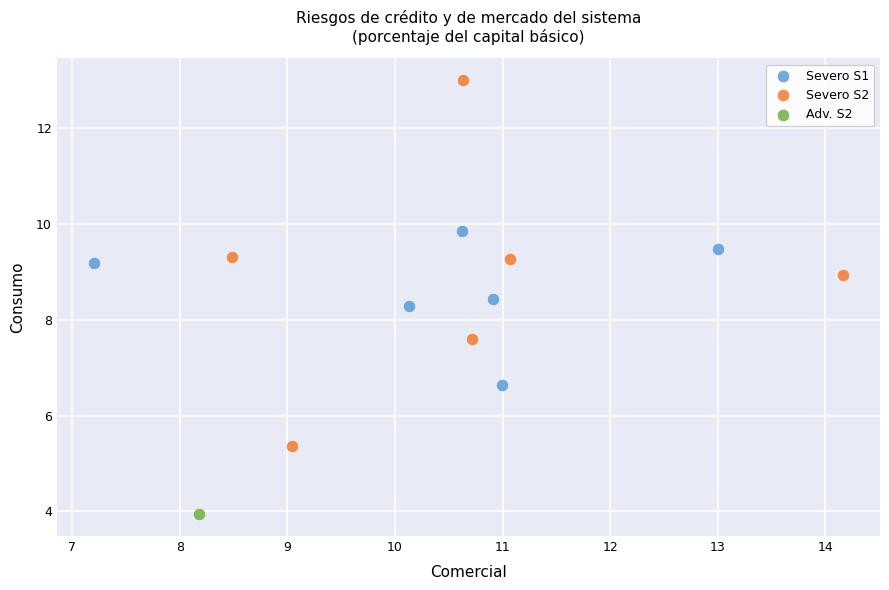

What are all the series names shown in the legend?

Severo S1, Severo S2, Adv. S2